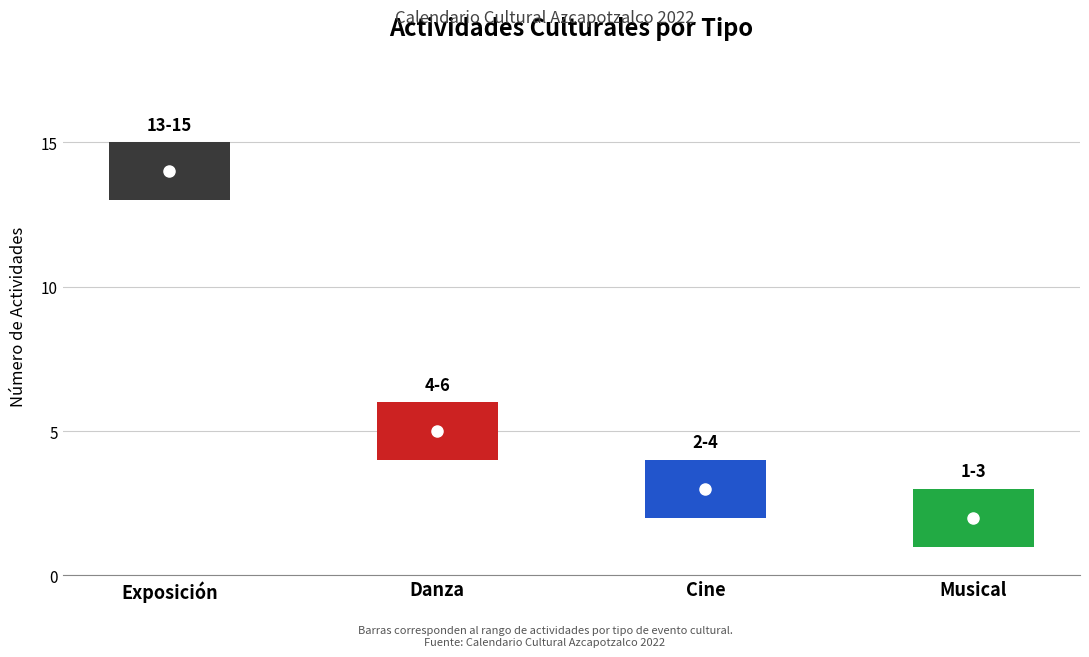

What value does the Musical series have at Exposición?

2